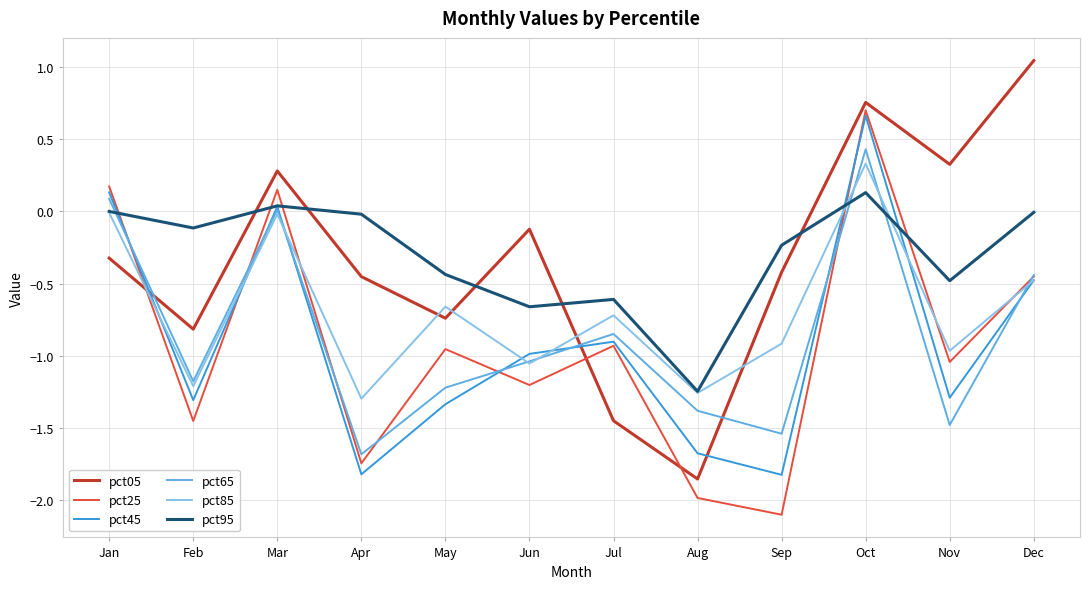

Which category has the highest value in the pct85 series?

Oct